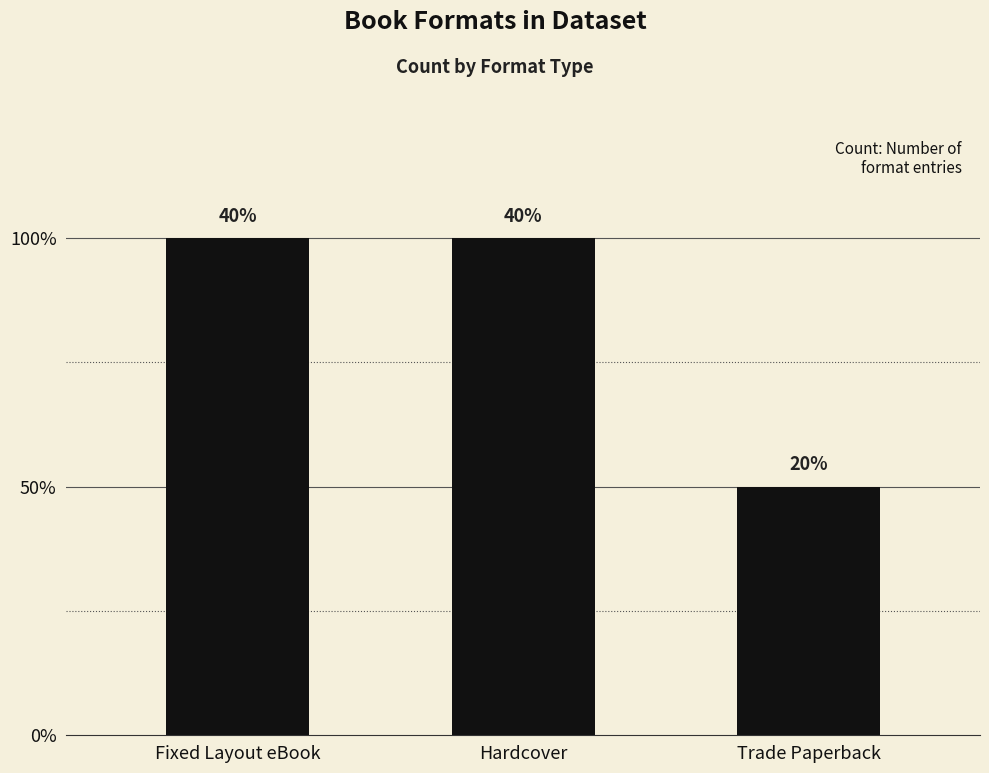

The value at Hardcover is 2. True or false?

True